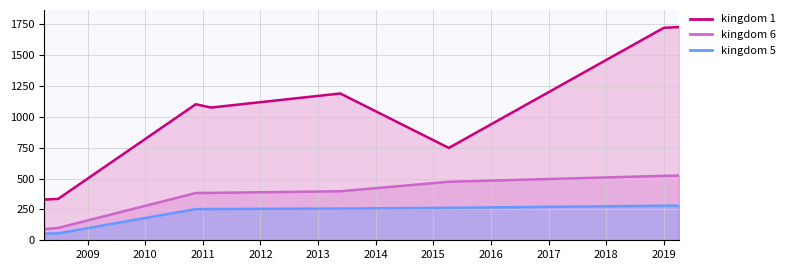

At which label is kingdom_5 closest to 167?

2010